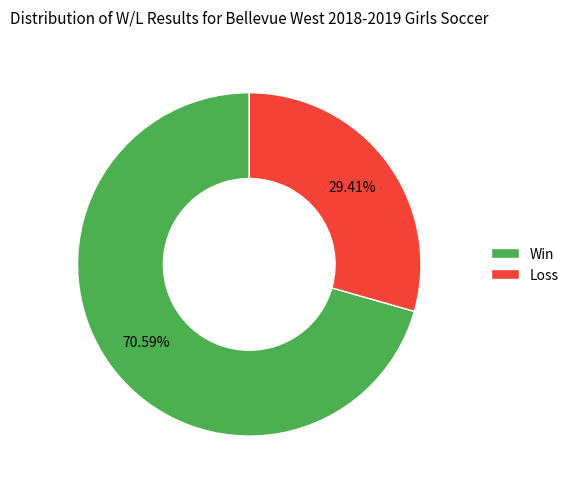

Which slice represents more than half of the pie?

Win